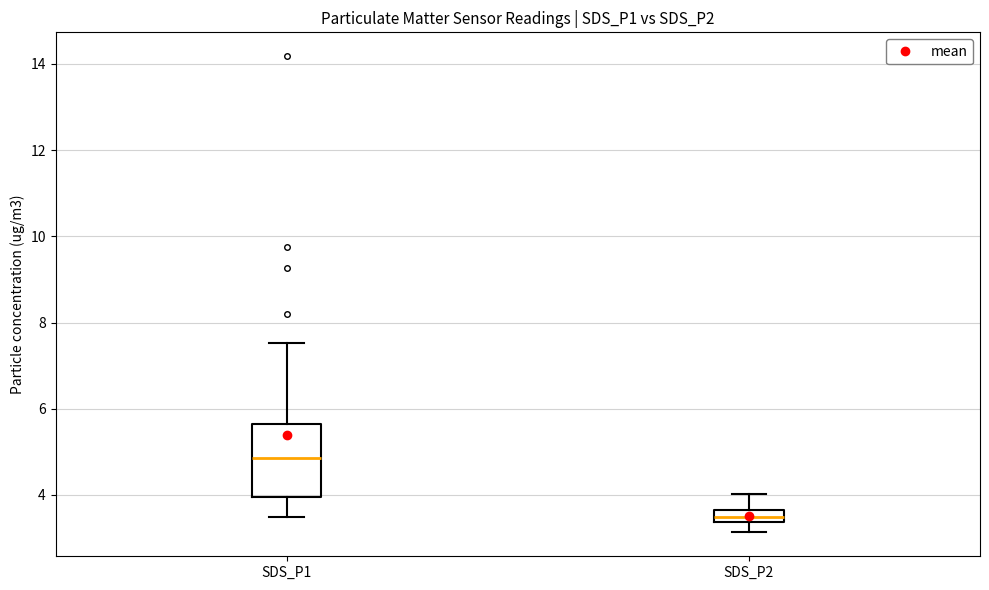

Comparing the boxes themselves (not the whiskers), which one is the tallest?

SDS_P1